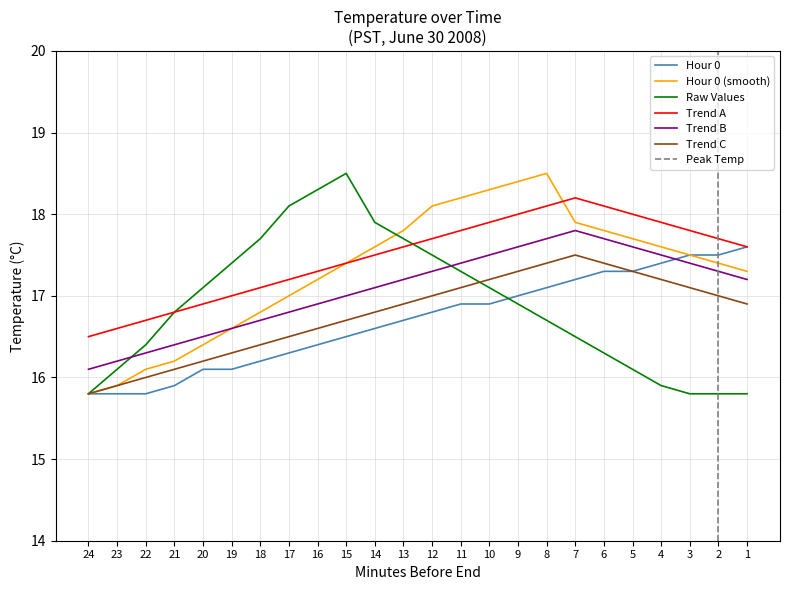

Is it true that Hour 0 equals 4.7 at 15?

False